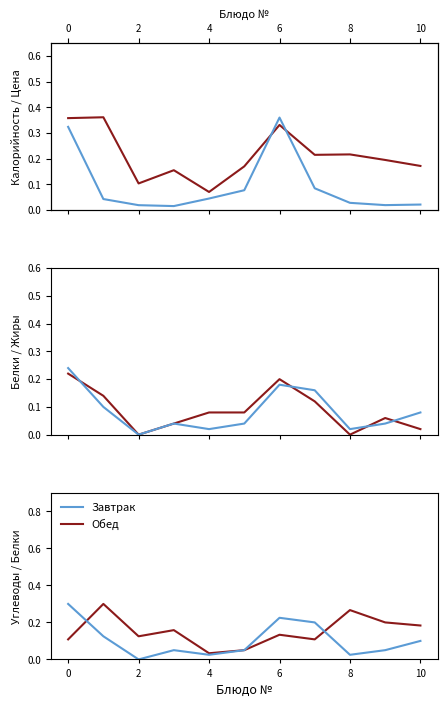

True or false: Калорийность and Цена intersect in this chart.

True